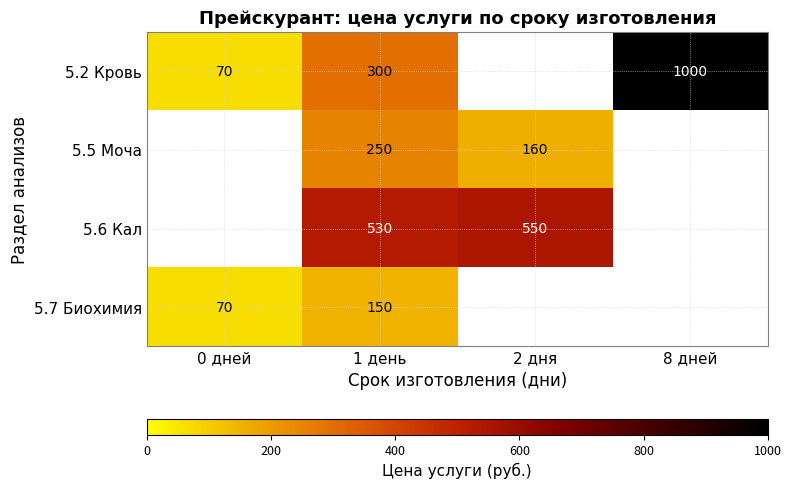

True or false: 5.2 Кровь has a value of 300 at 1 день.

True